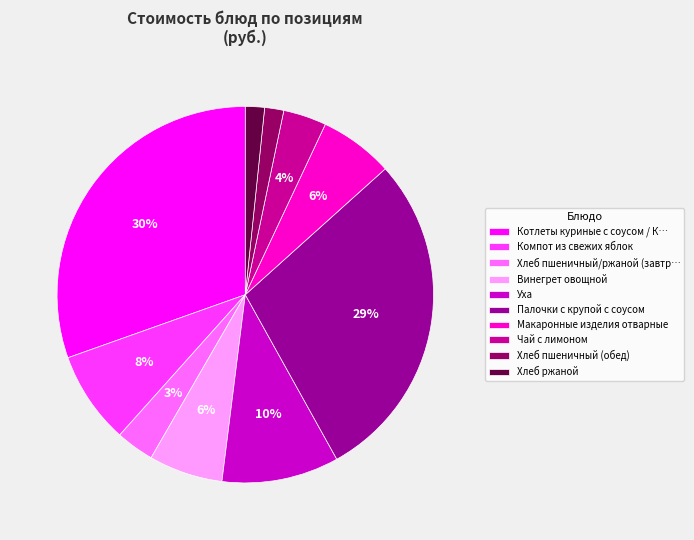

Is there any slice that represents more than half of the pie?

No